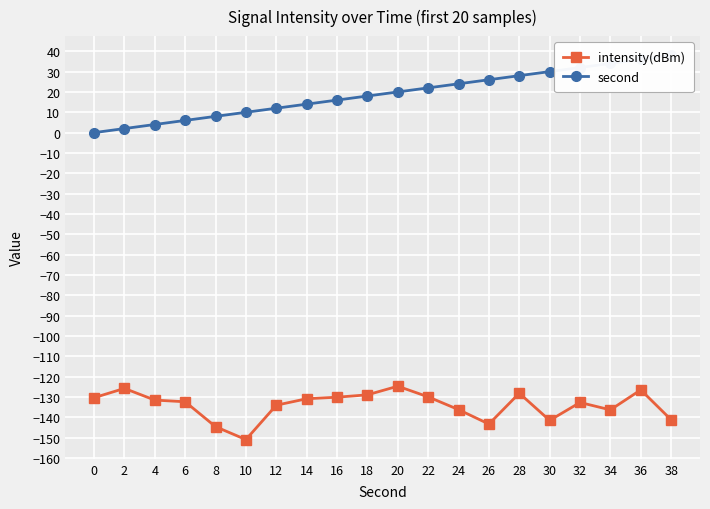

What is the total value across all series at 12?

-122.0